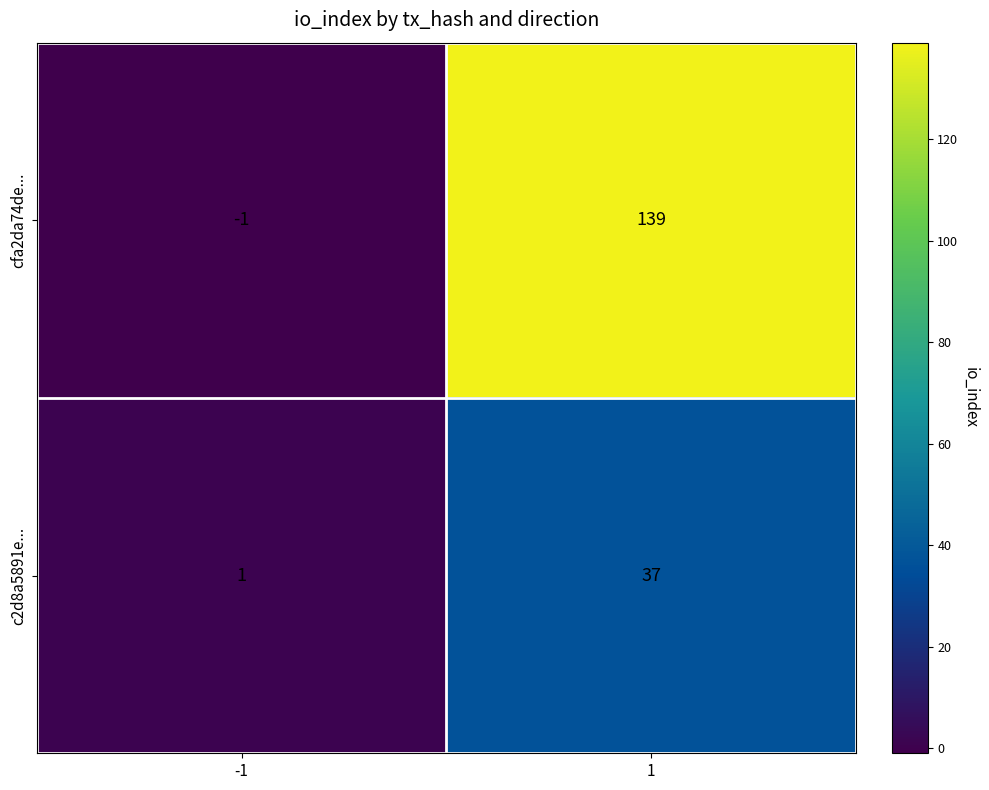

Is it true that cfa2da74de... equals -1 at -1?

True